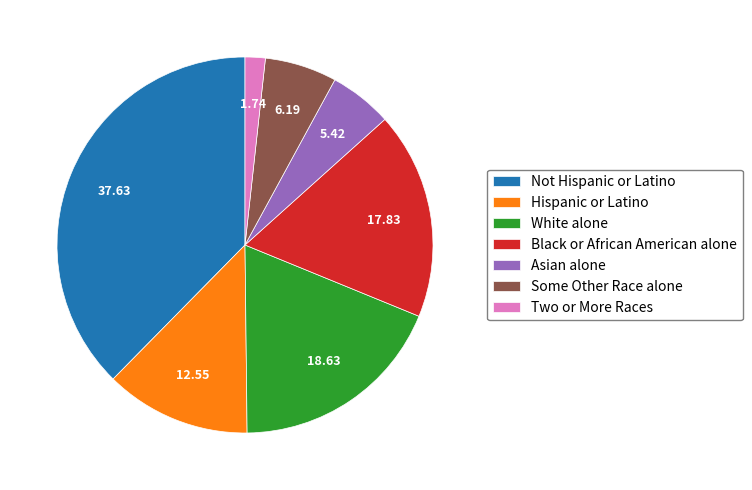

Is Black or African American alone the majority of the pie?

No